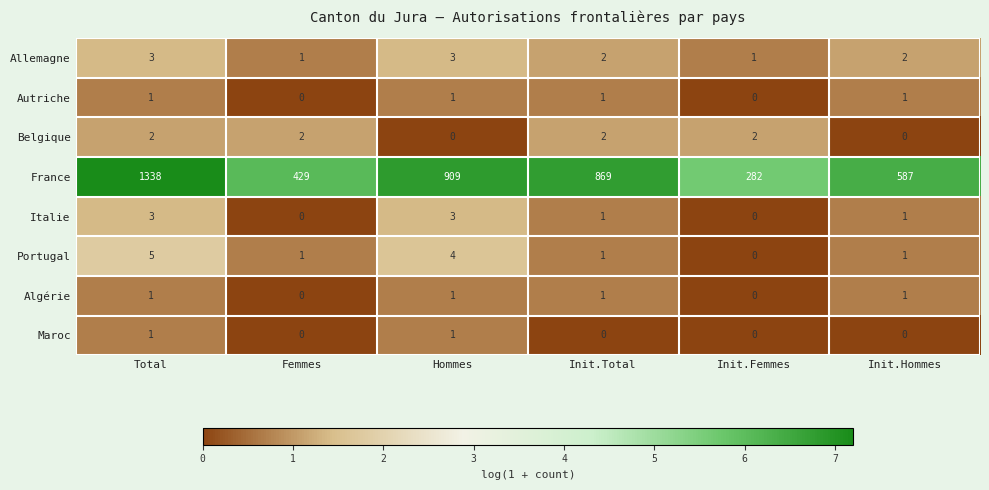

How many distinct data groups are displayed?

8